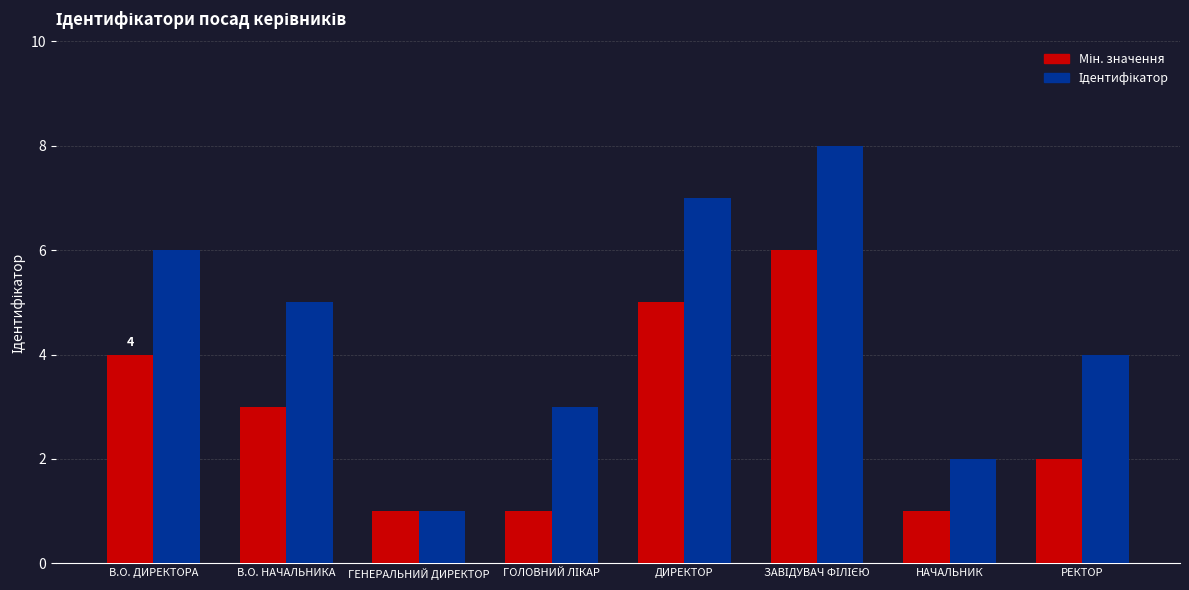

Does the chart contain stacked bars?

No